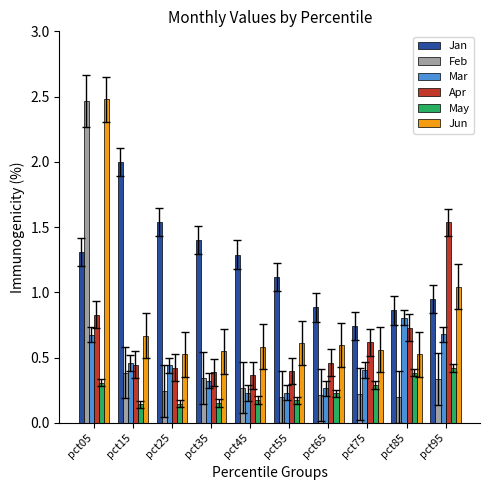

What is the sum of all Mar values?

4.5